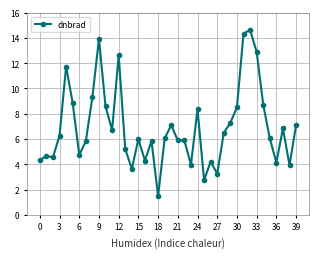

True or false: the data has more than 2 interior local peaks.

True